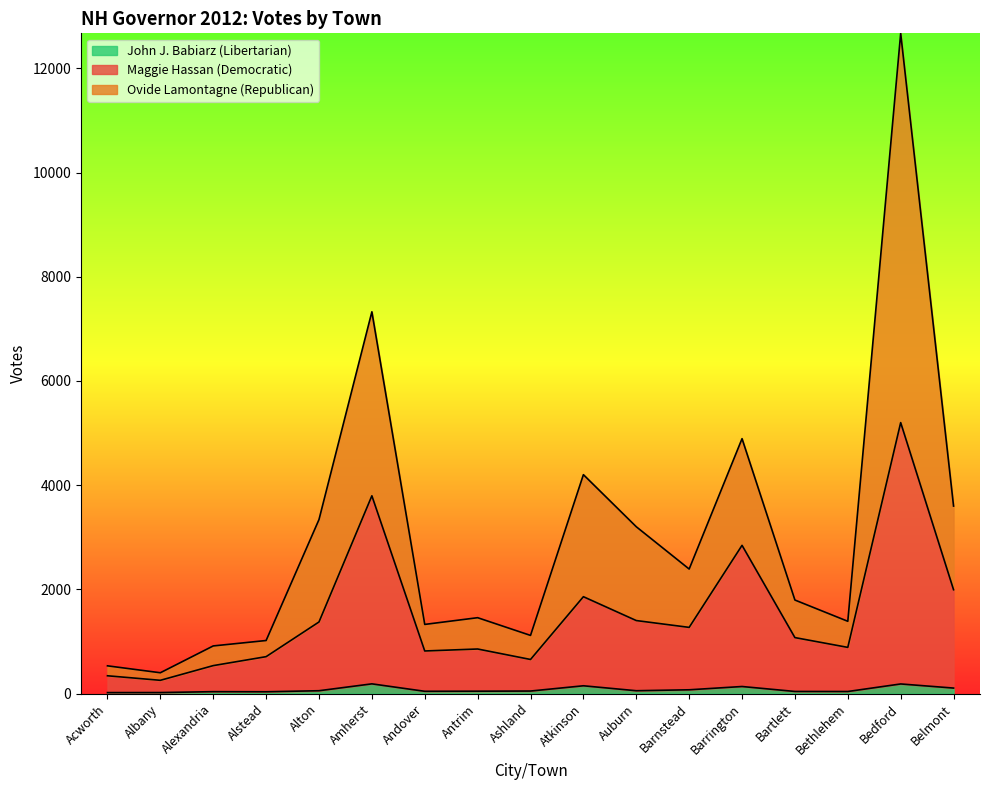

How many lines are shown in the chart?

3